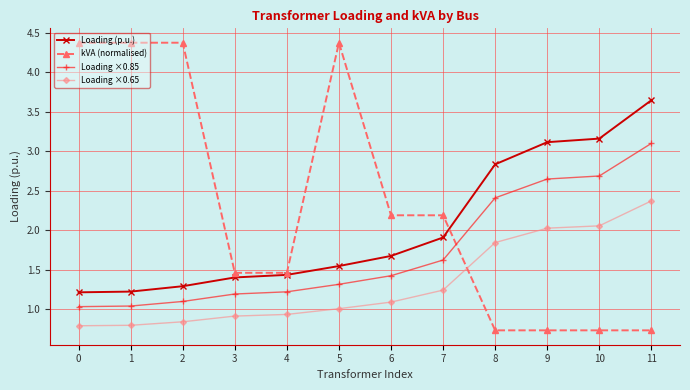

True or false: Loading (p.u.) and Loading ×0.65 intersect in this chart.

False